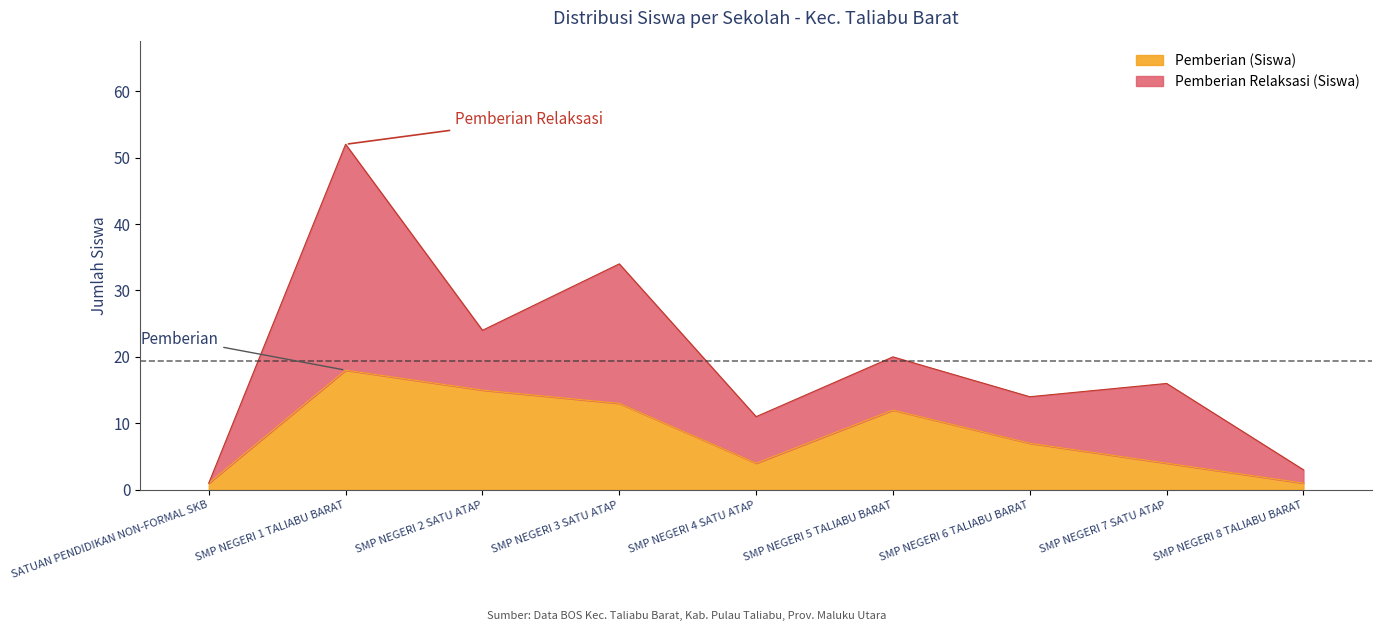

Is it true that the value at SMP NEGERI 6 TALIABU BARAT is 7?

True